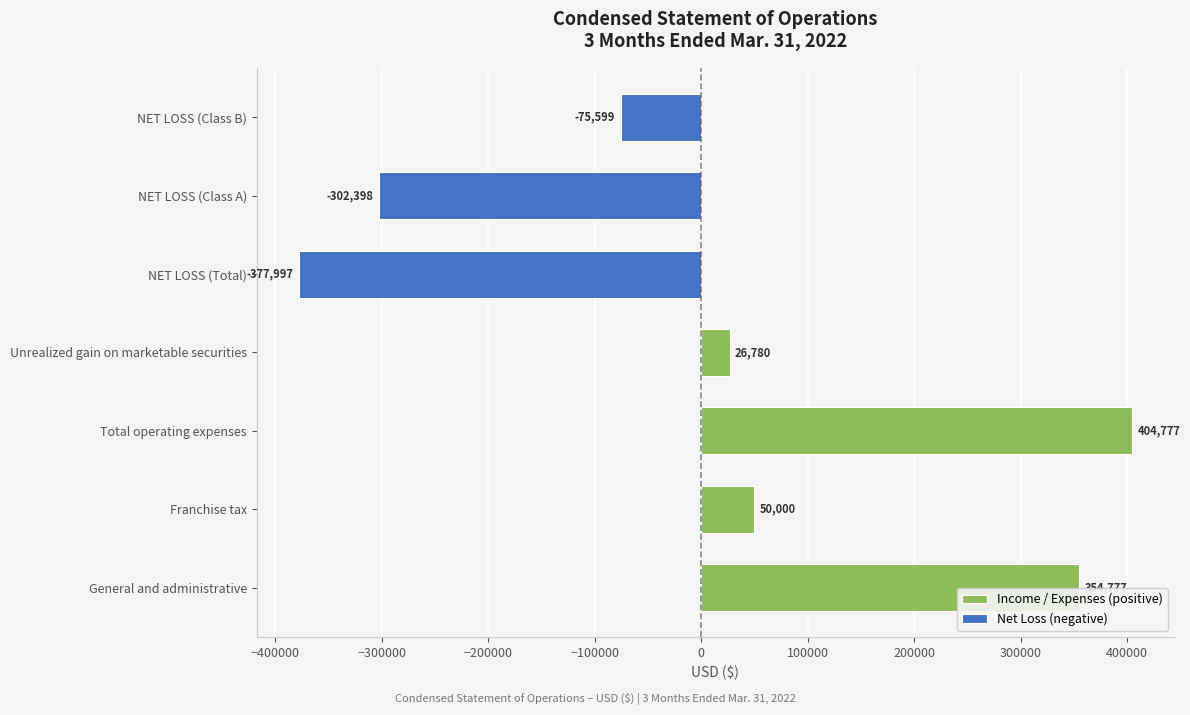

Reading left to right, list all the values displayed in this chart.

General and administrative=354777	Franchise tax=50000	Total operating expenses=404777	Unrealized gain on marketable securities=26780	NET LOSS (Total)=-377997	NET LOSS (Class A)=-302398	NET LOSS (Class B)=-75599